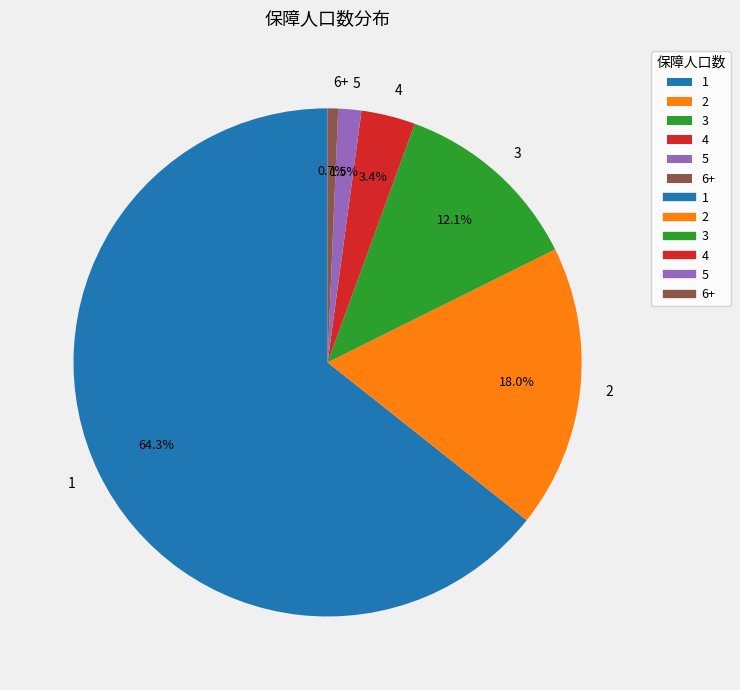

Between 4 and 5, which is larger?

4